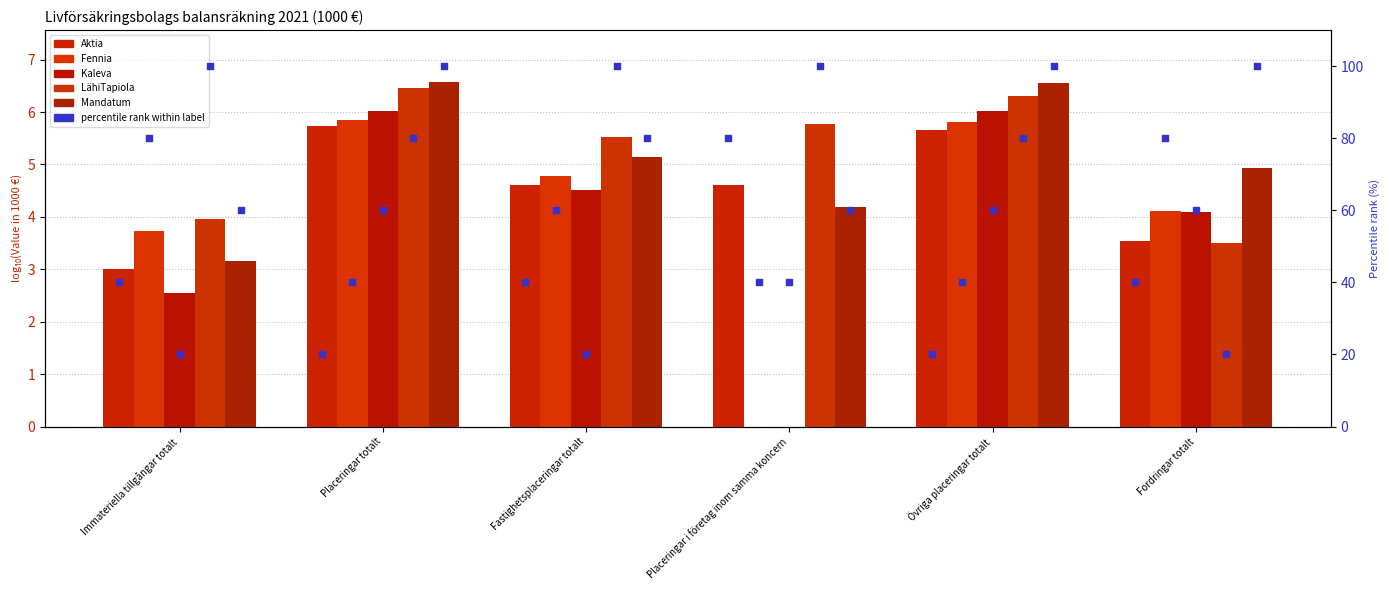

At which category is the sum across all series the highest?

Placeringar totalt